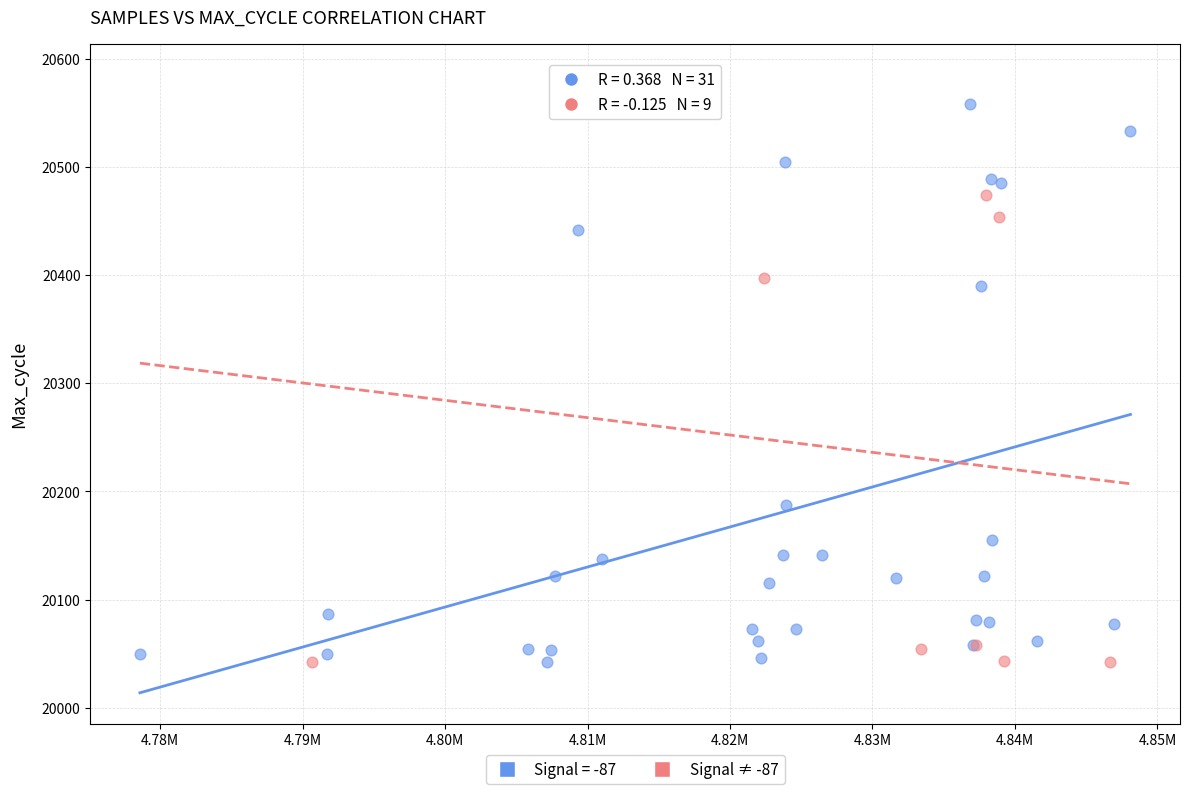

Which series reaches the maximum Y coordinate?

Signal ≠ -87